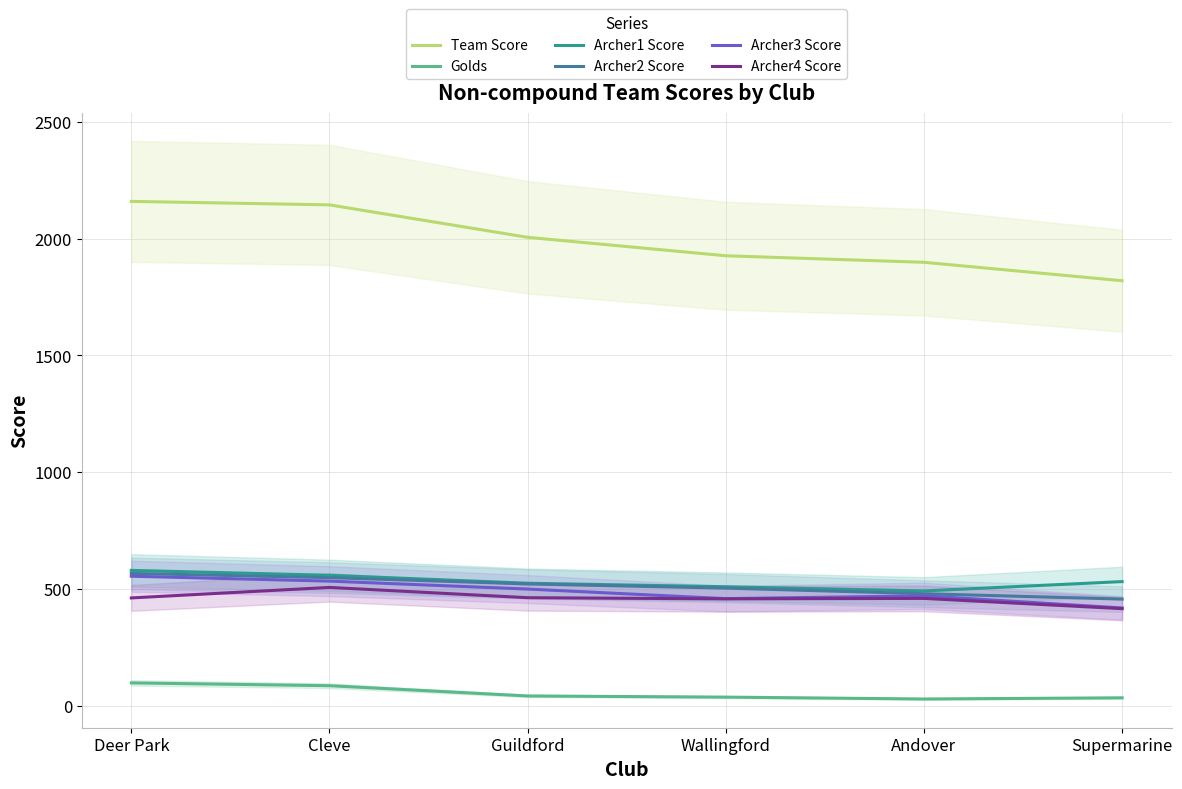

What is the difference between the maximum and minimum values in the Golds series?

69